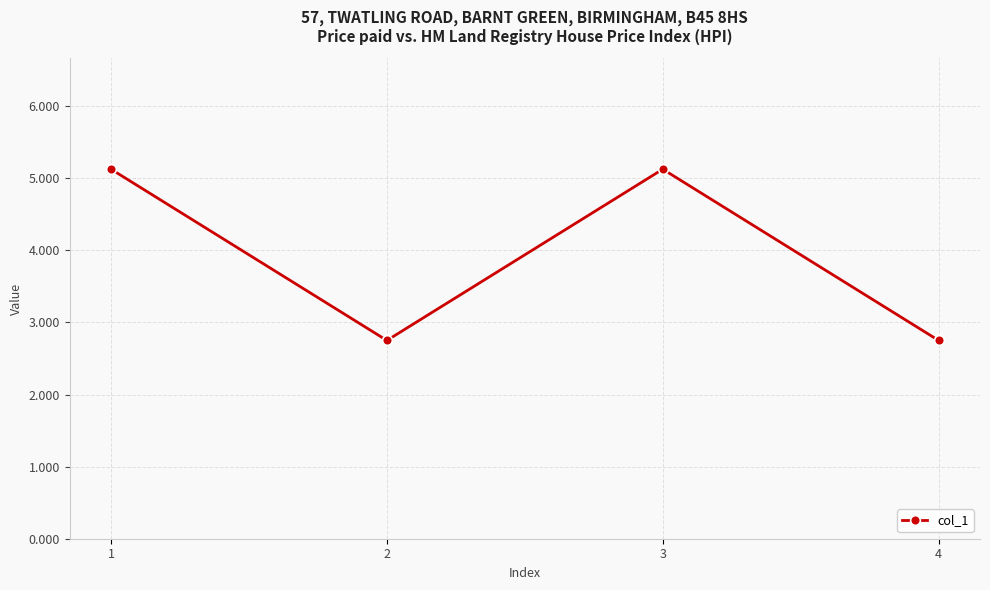

Between 1 and 2, which is larger?

1